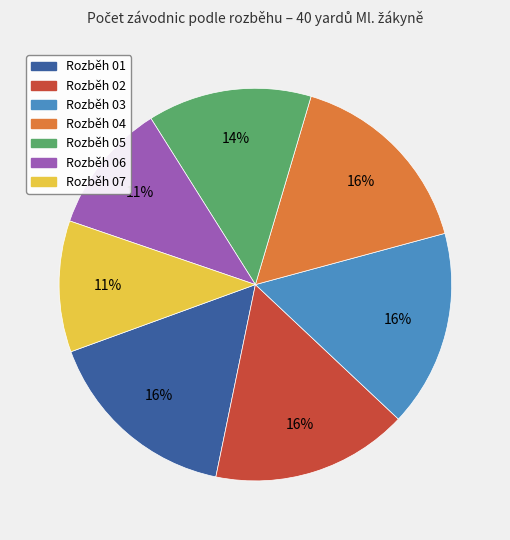

Does any single category account for the majority?

No